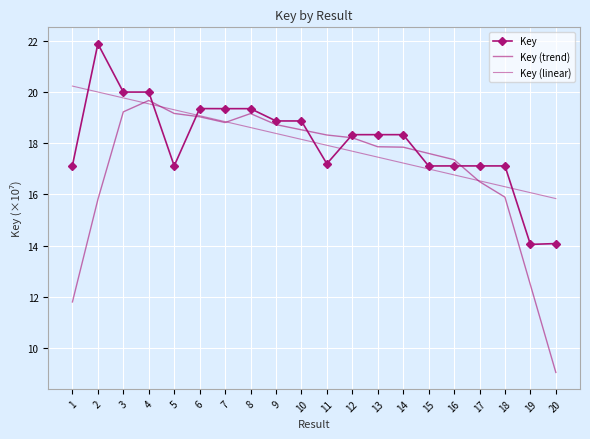

Where is the first local minimum for Key (trend)?

7